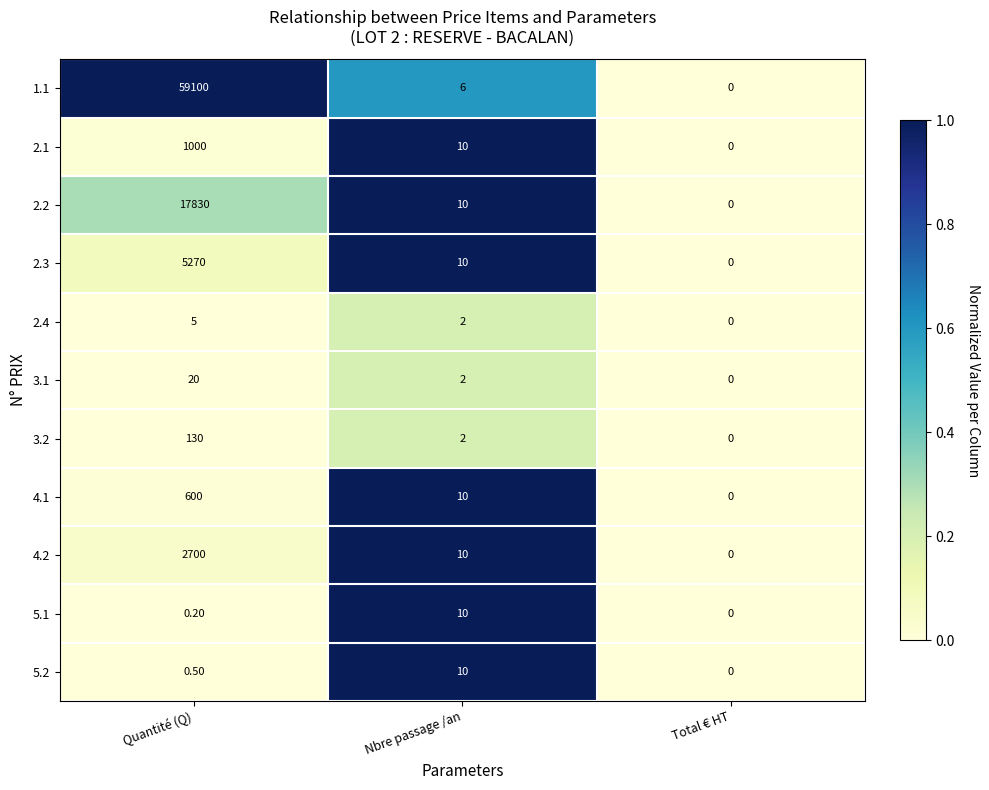

What is the average value of the 1.1 series?

19702.0